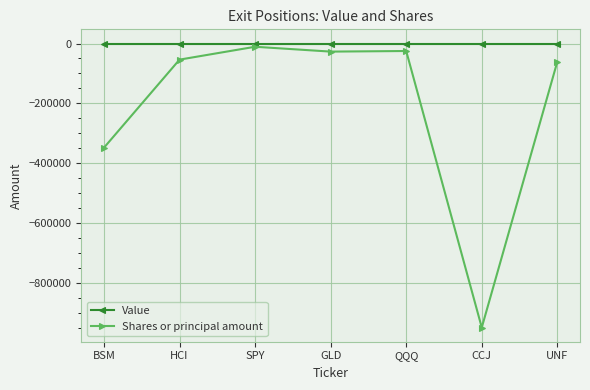

What value does the Shares or principal amount series have at HCI?

-53849